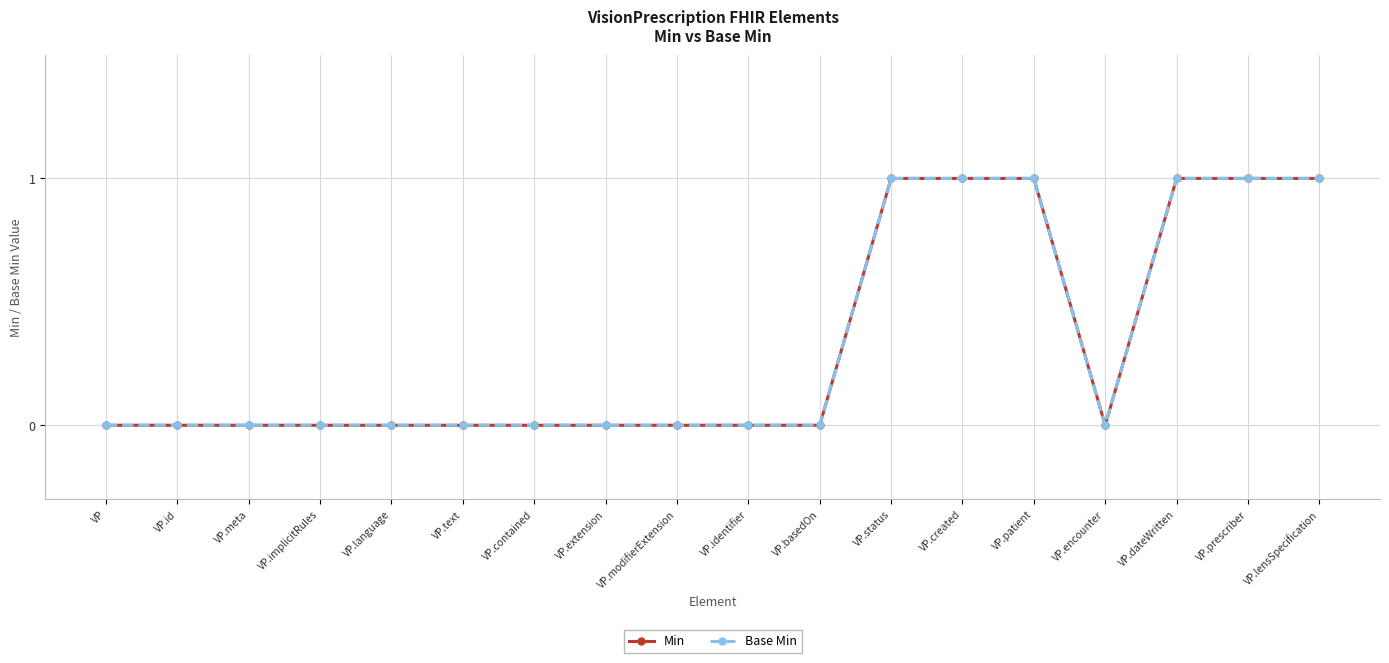

Which series has the largest range (max minus min)?

Min